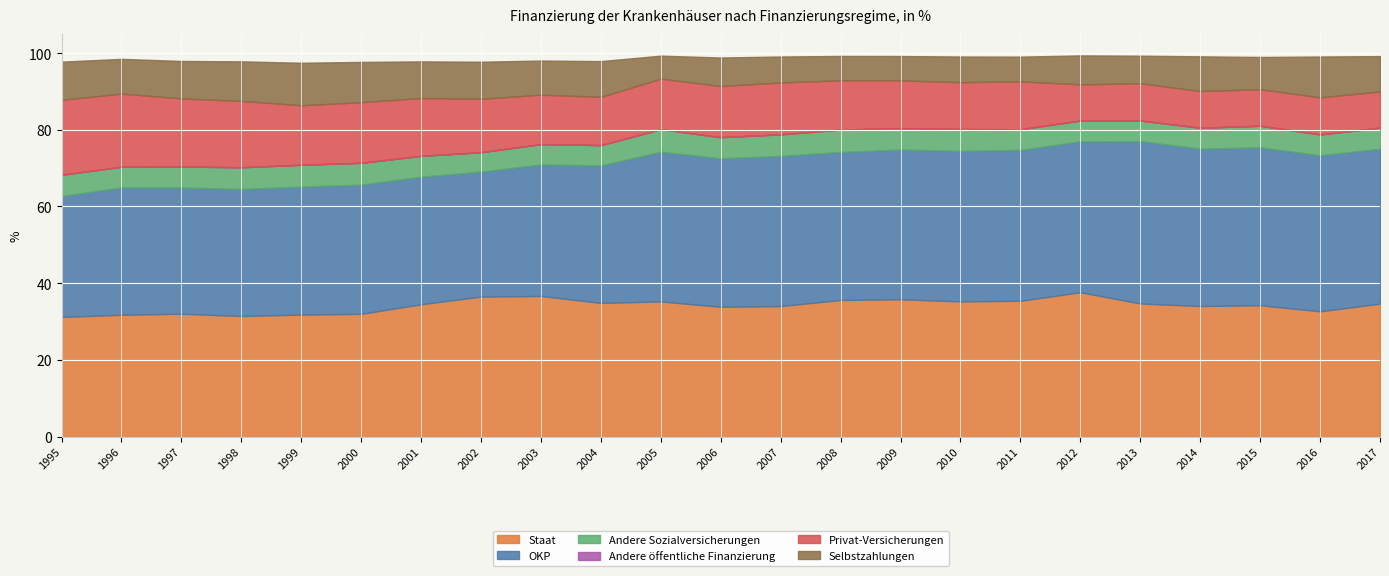

How many lines are shown in the chart?

6